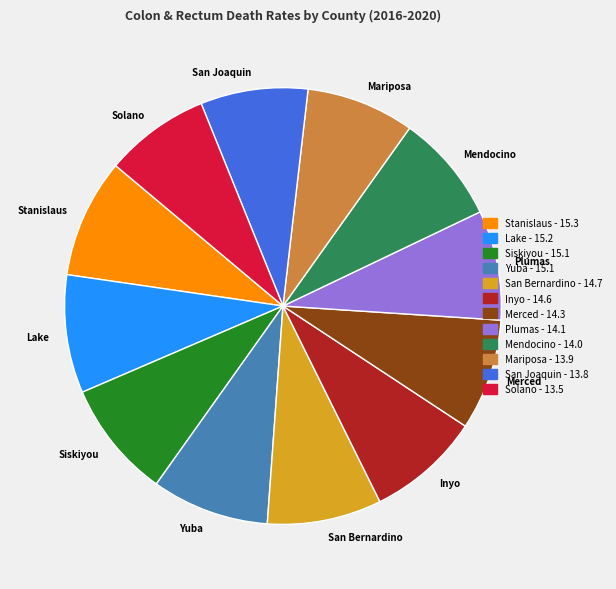

Combined, do Lake - 15.2 and Inyo - 14.6 account for over 50%?

No